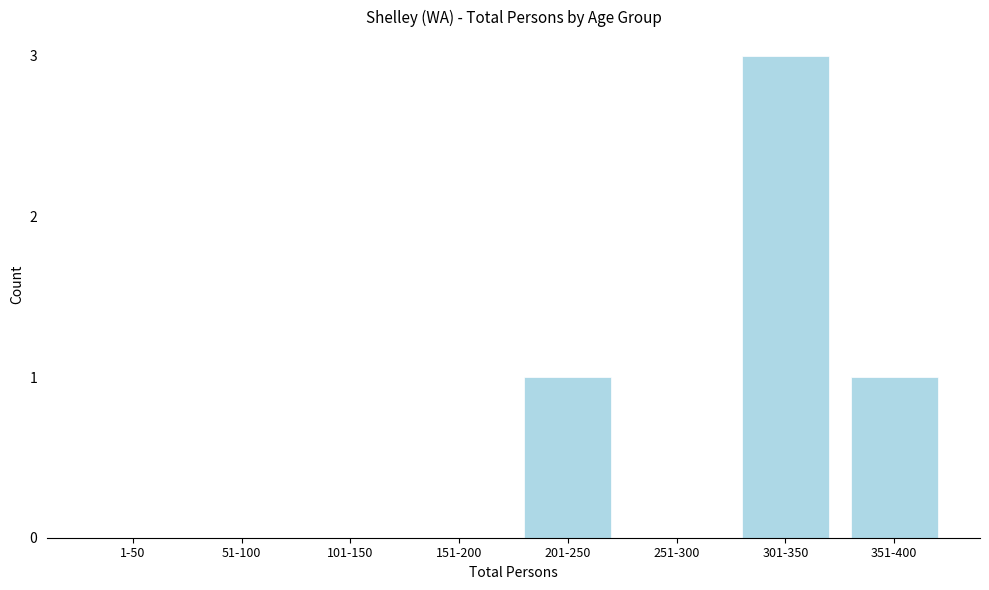

Reading right to left, transcribe all the data shown in this chart.

351-400=1	301-350=3	251-300=0	201-250=1	151-200=0	101-150=0	51-100=0	1-50=0